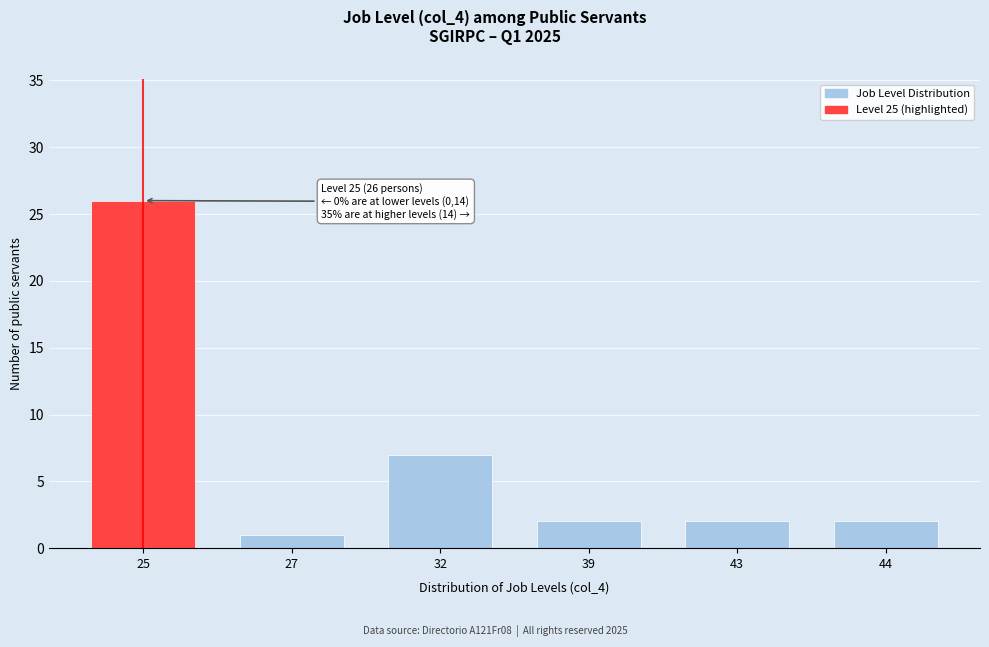

Reading left to right, list all the values displayed in this chart.

26	1	7	2	2	2